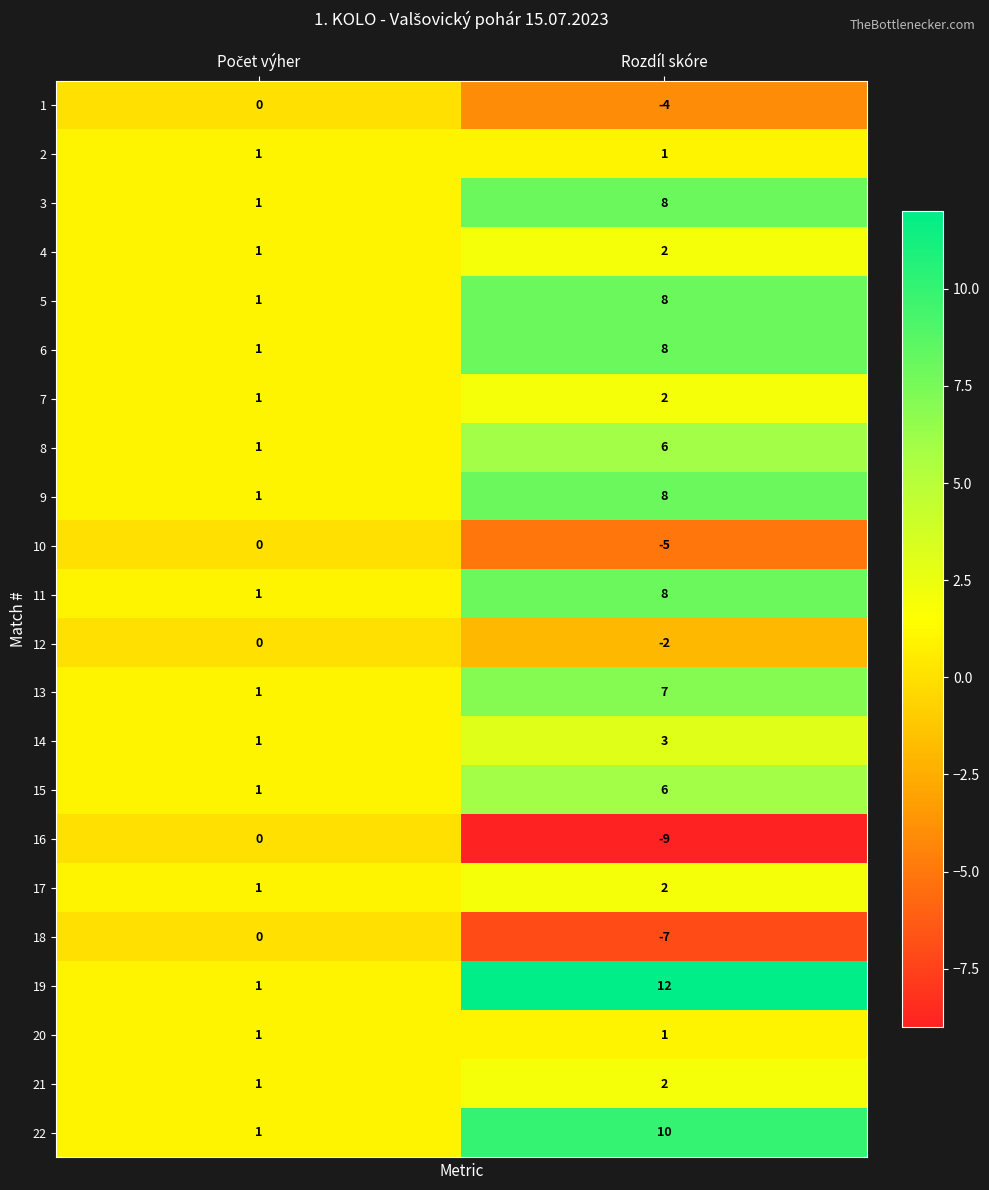

What is the difference between the maximum and minimum values in the 19 series?

11